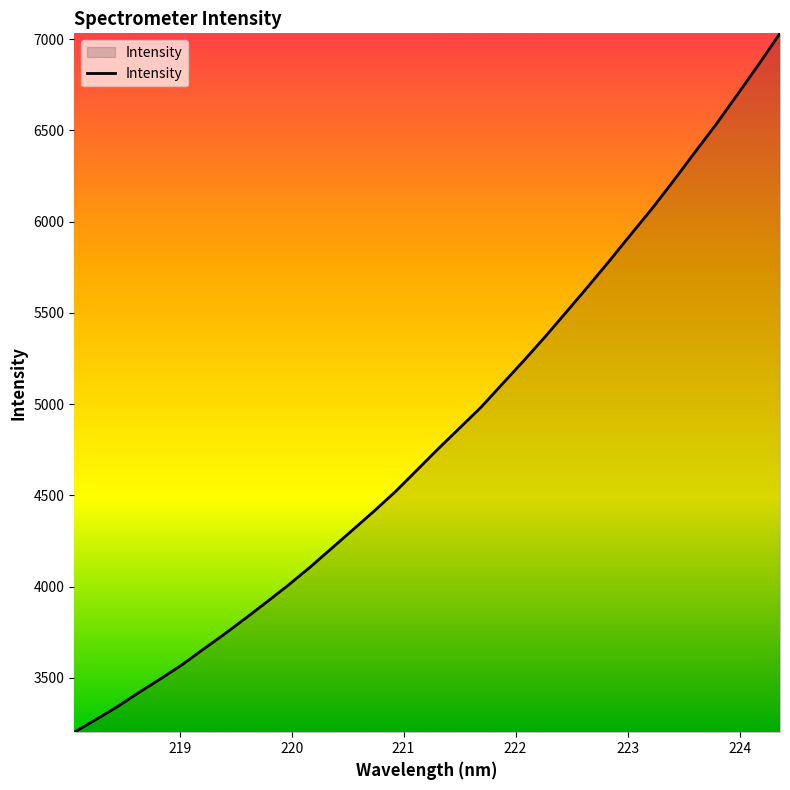

What is the maximum value shown in the chart?

7031.9